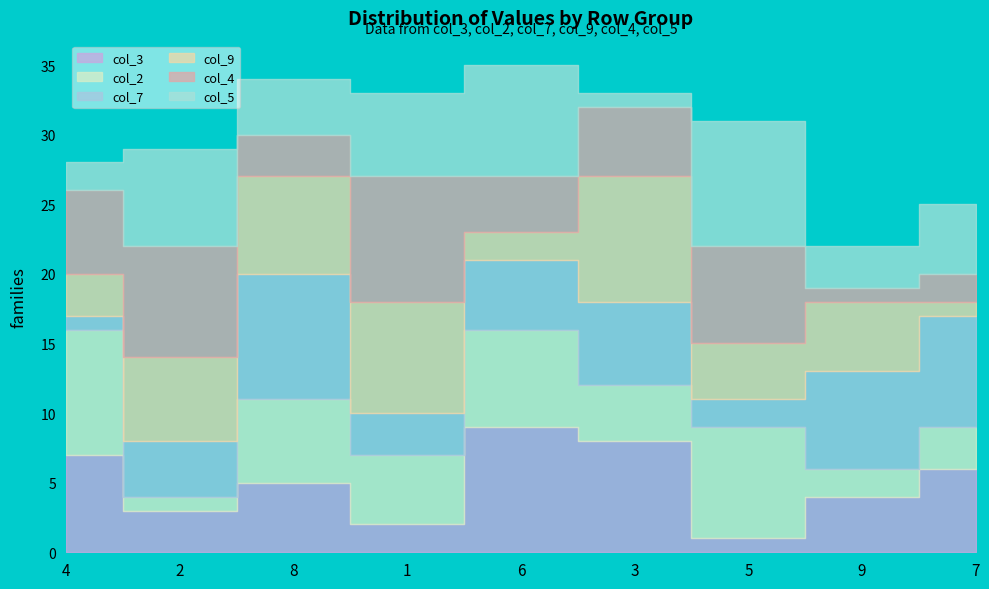

At which category does col_9 reach its first local valley?

6